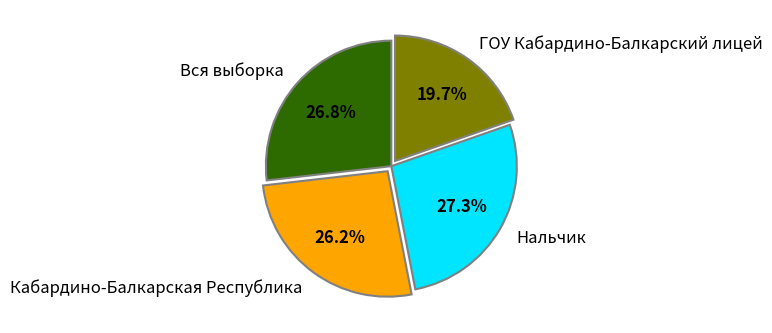

What is the ratio of the value at Вся выборка to the value at Нальчик?

1.0